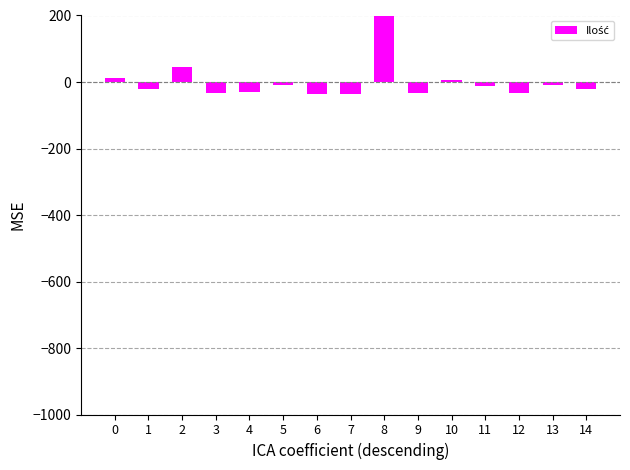

What is the value of the 3rd bar from the left?

43.7